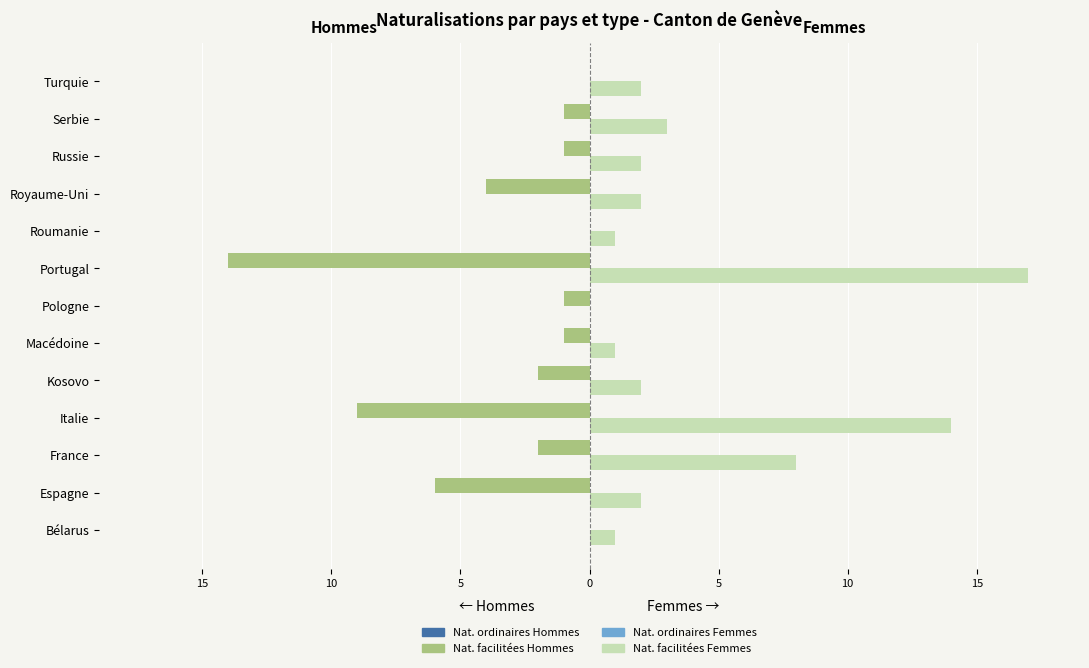

What are all the series names shown in the legend?

Nat. ordinaires Hommes, Nat. facilitées Hommes, Nat. ordinaires Femmes, Nat. facilitées Femmes